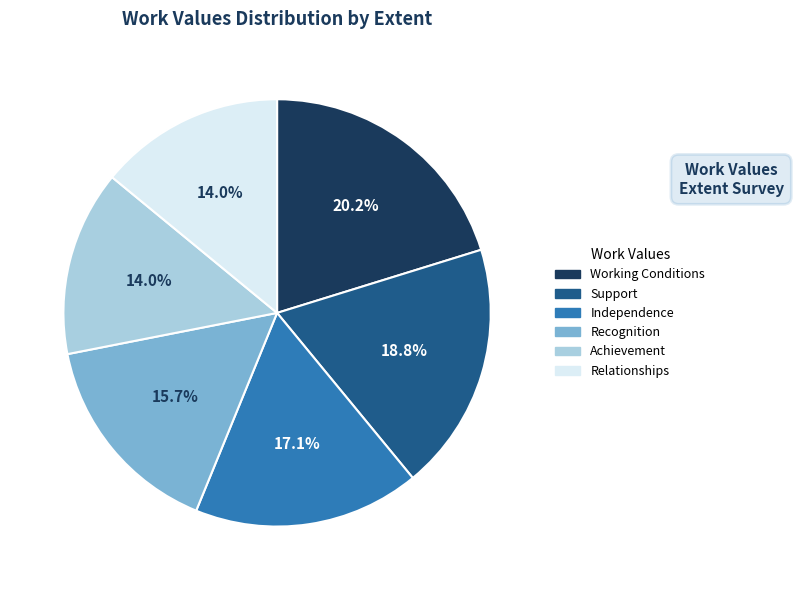

To the nearest percent, what portion does Independence represent?

17%